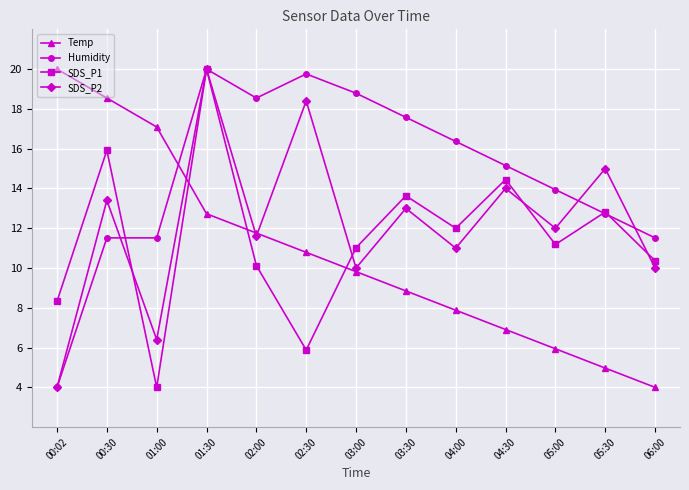

At how many categories does at least one series exceed 4?

13